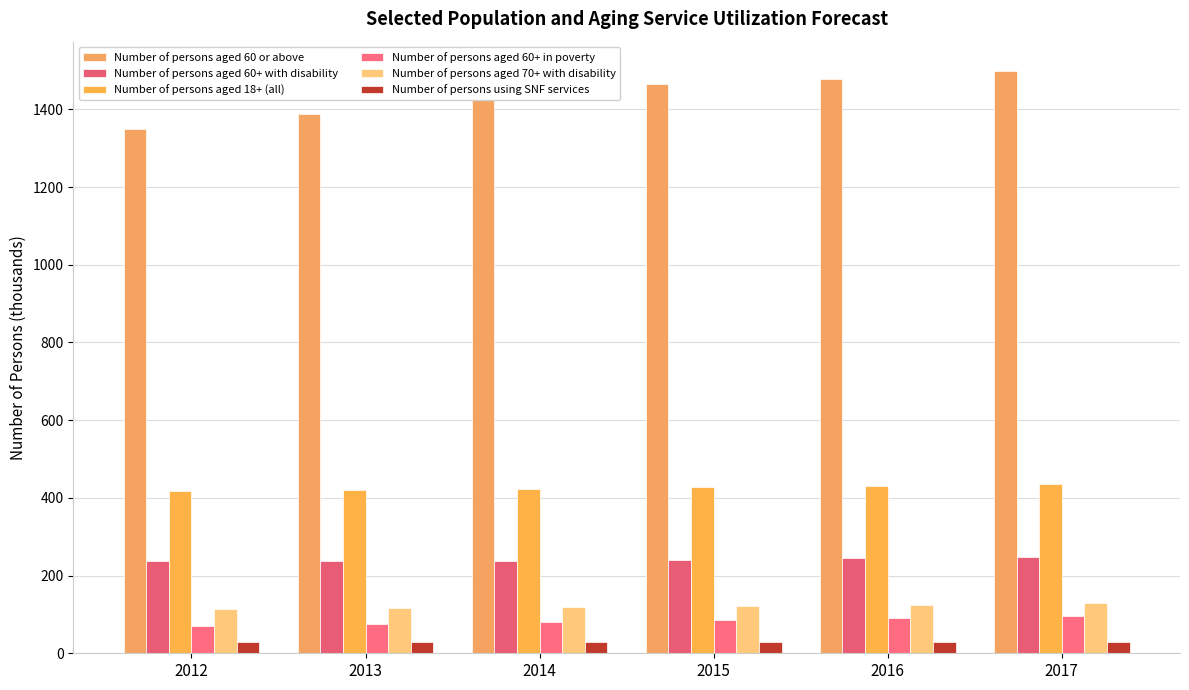

Rank the series by their maximum value, from highest to lowest.

Number of persons aged 60 or above, Number of persons aged 18+ (all), Number of persons aged 60+ with disability, Number of persons aged 70+ with disability, Number of persons aged 60+ in poverty, Number of persons using SNF services